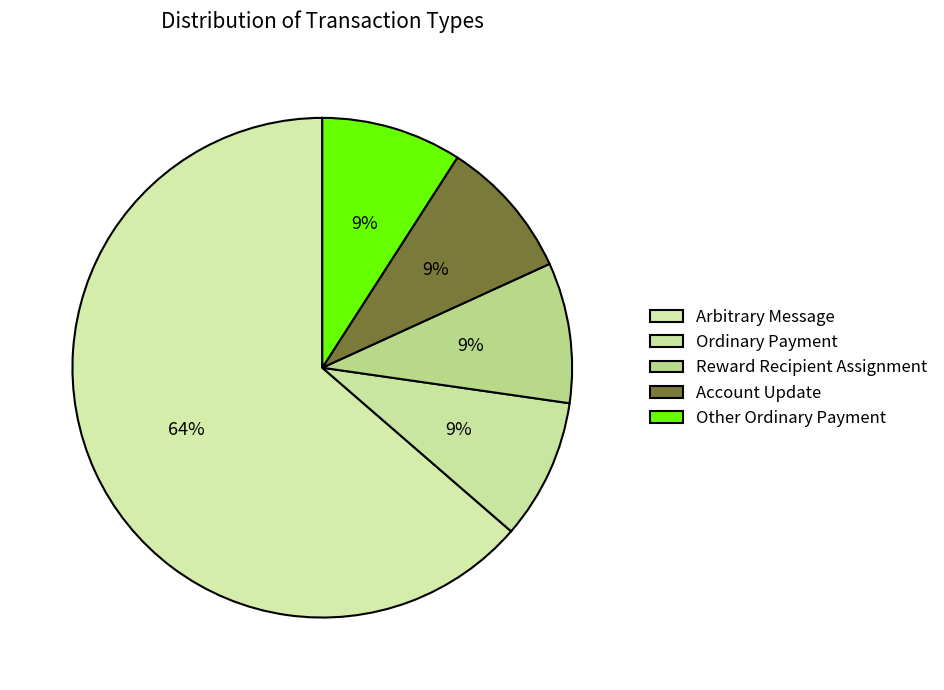

True or false: Other Ordinary Payment accounts for 9% of the total.

True